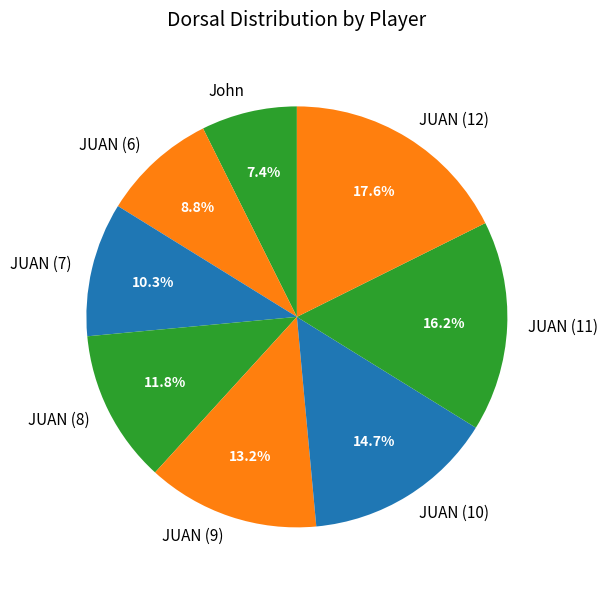

Does any single category account for the majority?

No